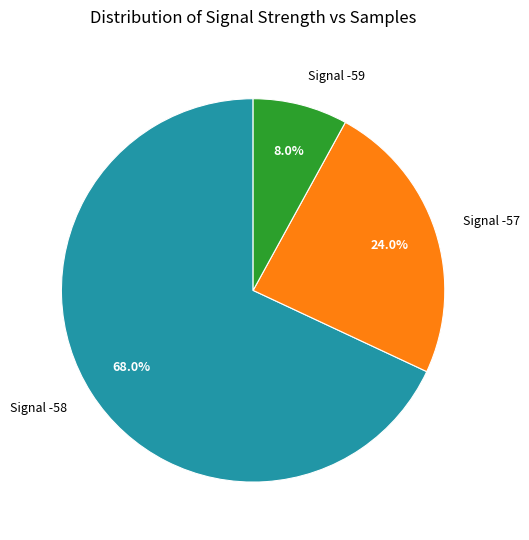

Combined, do Signal -57 and Signal -58 account for over 50%?

Yes